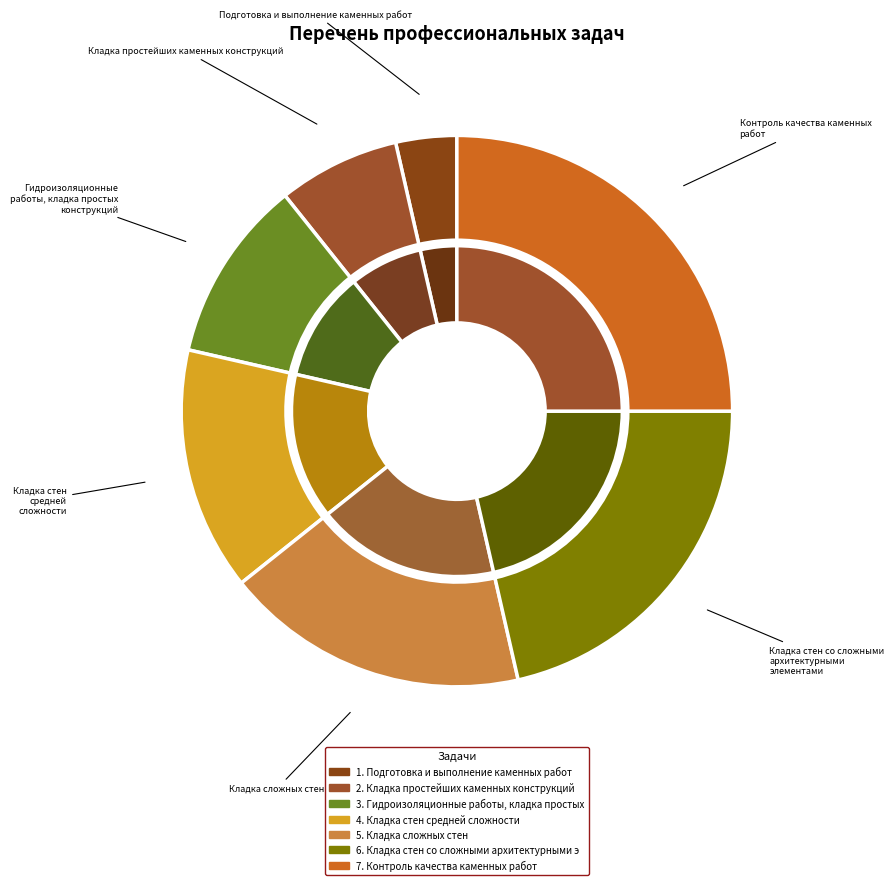

Which has a higher value, Кладка стен со сложными архитектурными элементами or Подготовка и выполнение каменных работ?

Кладка стен со сложными архитектурными элементами